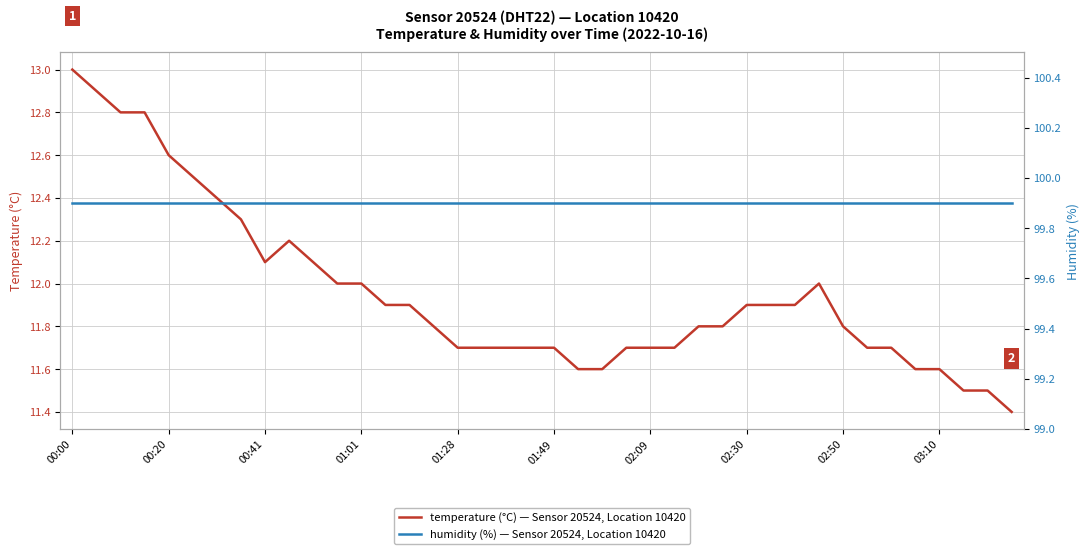

Which category has the highest value in the temperature (°C) — Sensor 20524, Location 10420 series?

00:00